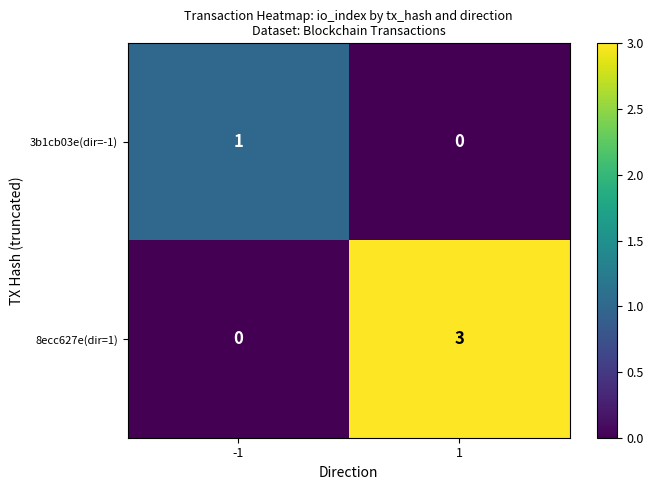

Which series has the largest range (max minus min)?

8ecc627e(dir=1)